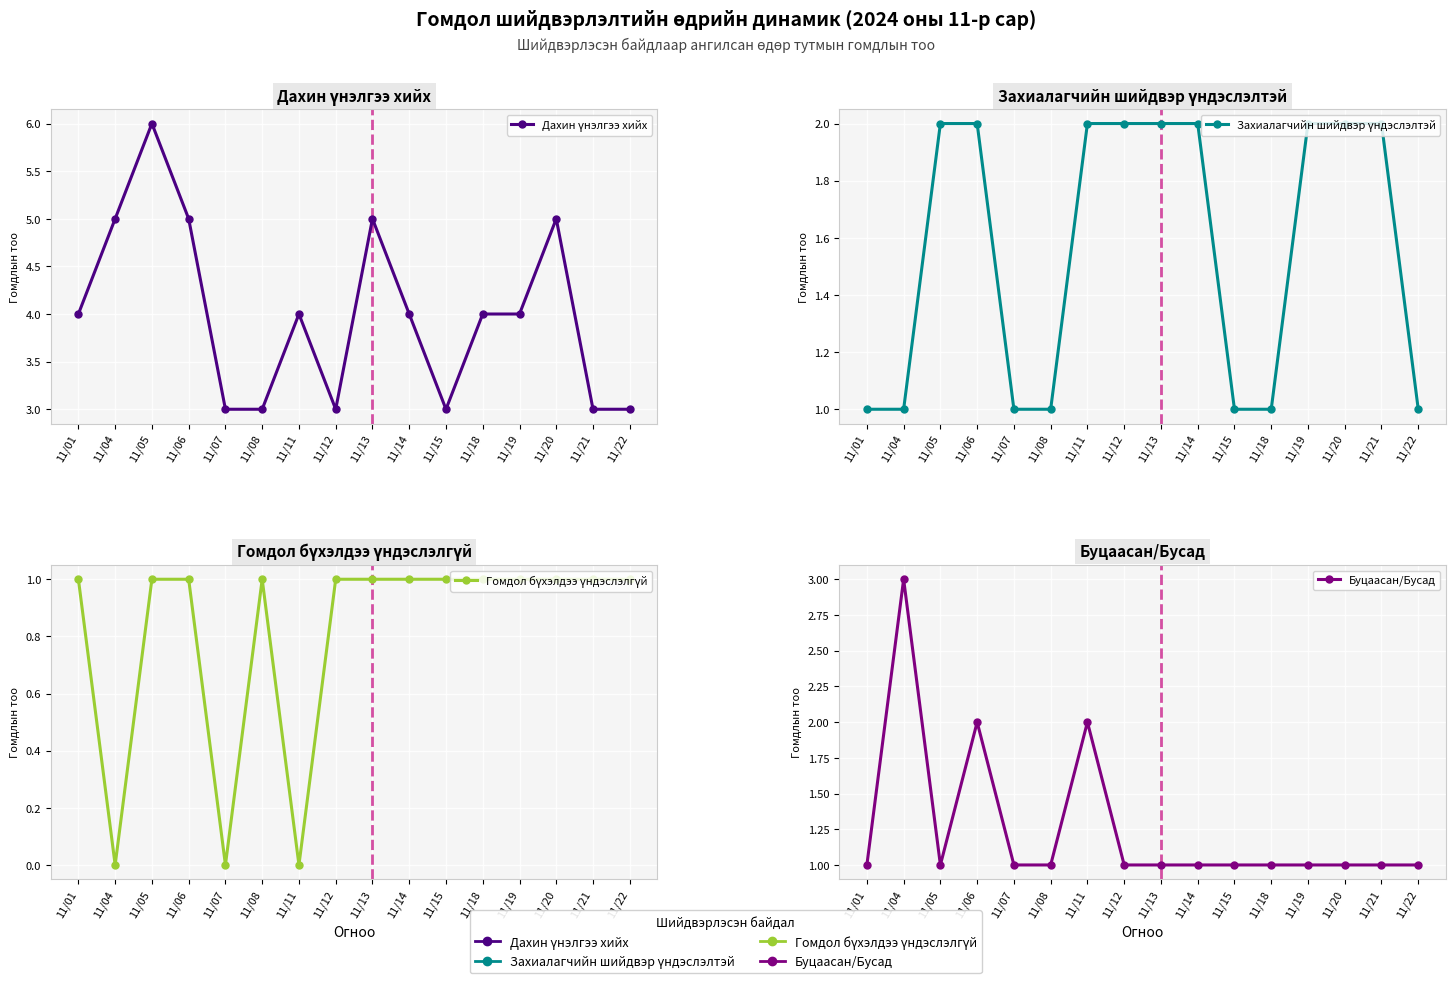

The Буцаасан/Бусад series shows 1 at 11/11. True or false?

False